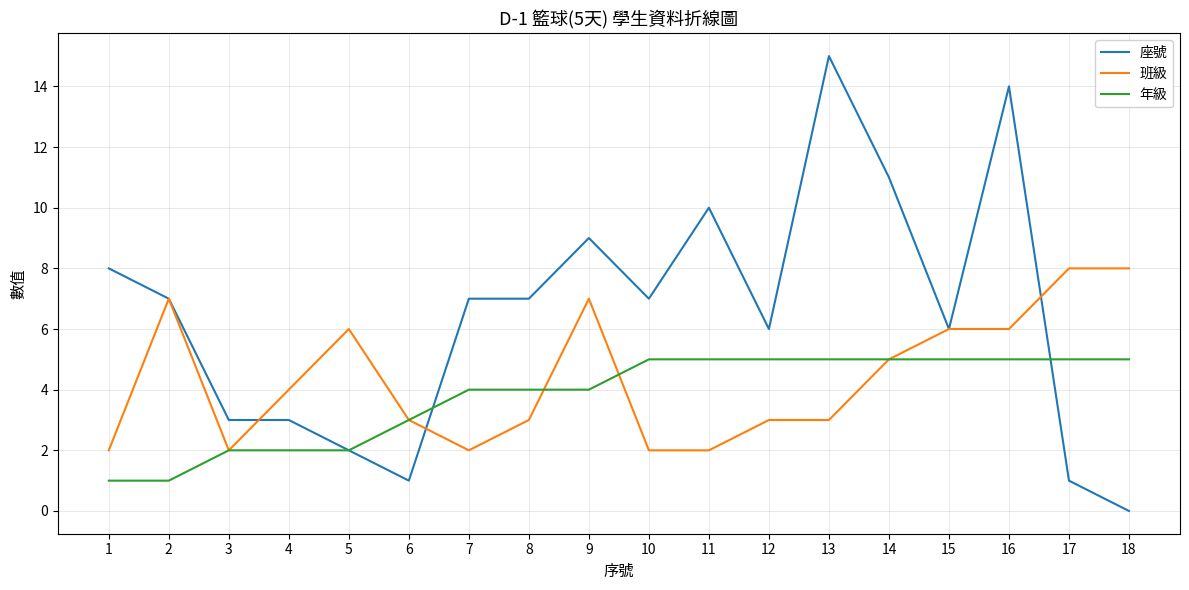

Is the value of 班級 at 1 greater than the value of 年級 at 14?

No